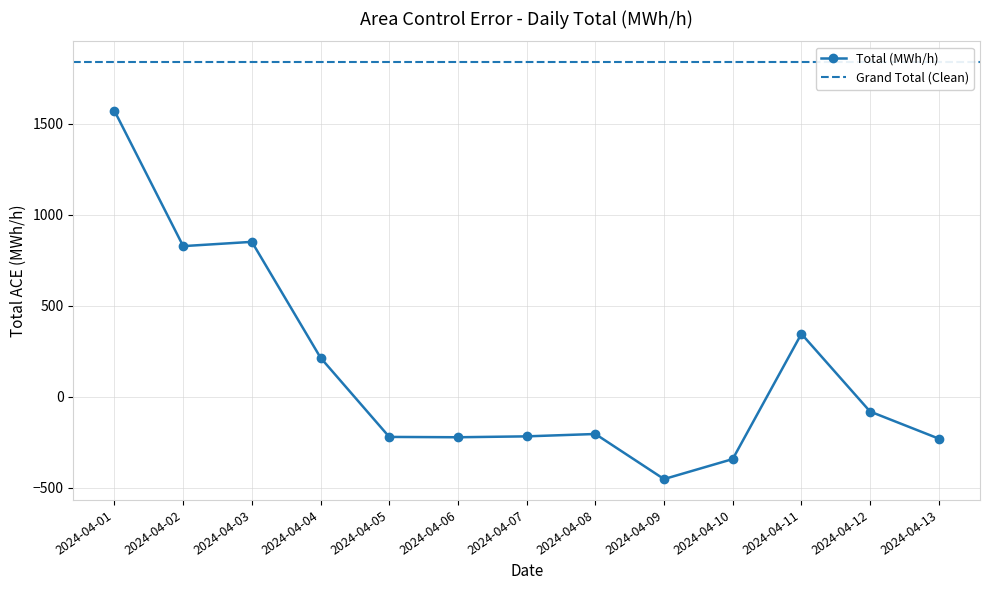

Rank the categories by value from lowest to highest.

2024-04-09, 2024-04-10, 2024-04-13, 2024-04-06, 2024-04-05, 2024-04-07, 2024-04-08, 2024-04-12, 2024-04-04, 2024-04-11, 2024-04-02, 2024-04-03, 2024-04-01